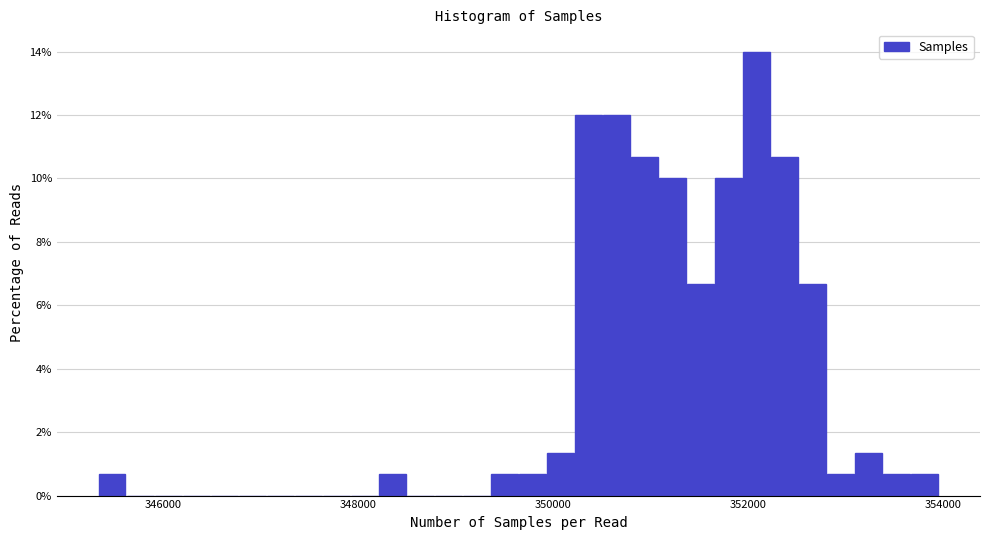

Read against the x-axis, roughly where is the centre of the tallest bar?

352000